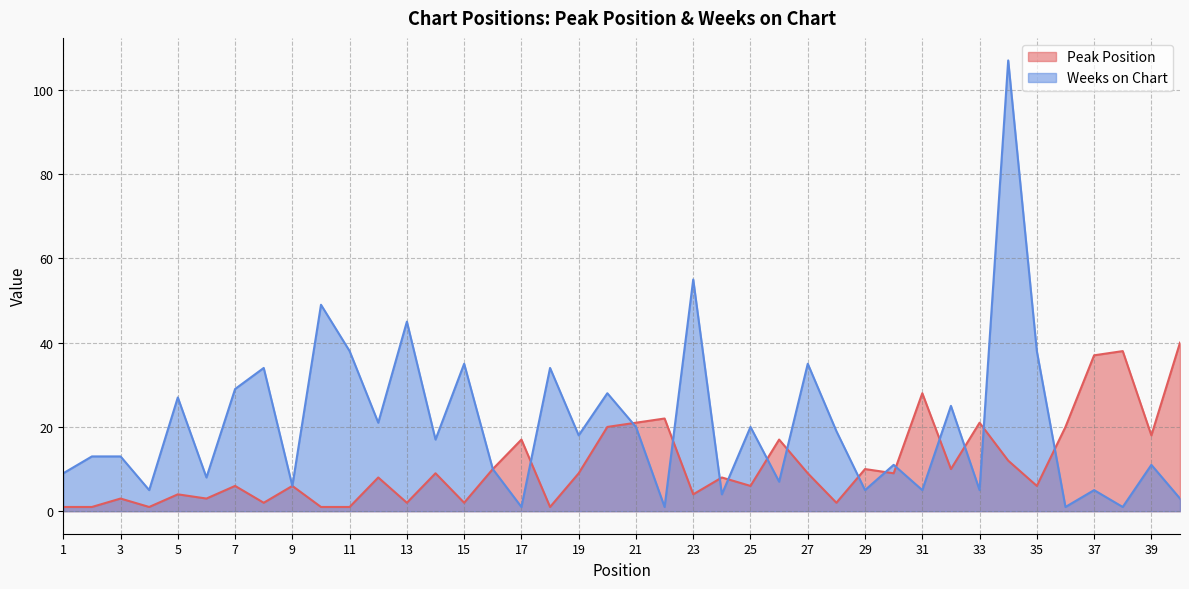

How many lines are shown in the chart?

2